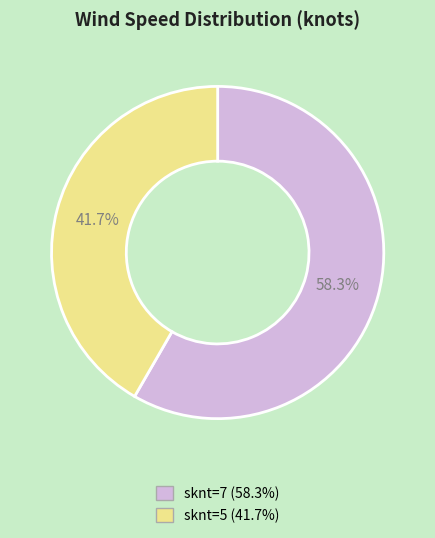

Is there any slice that represents more than half of the pie?

Yes